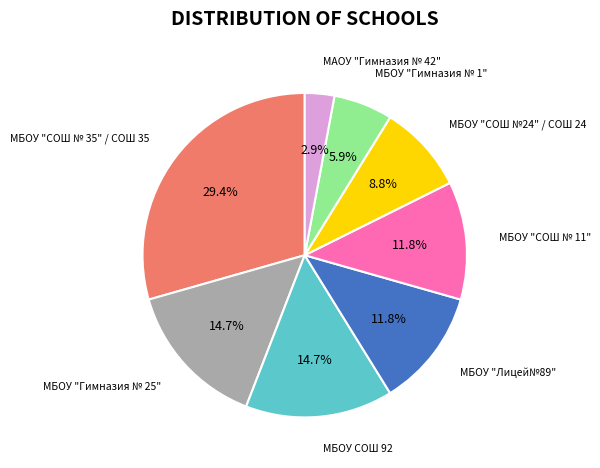

Which has a higher value, МБОУ "Гимназия № 1" or МБОУ "СОШ № 11"?

МБОУ "СОШ № 11"